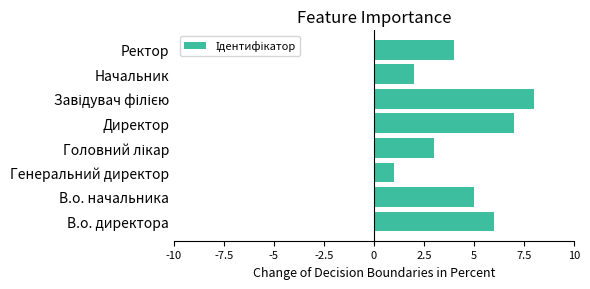

What is the difference between the maximum and minimum values?

7